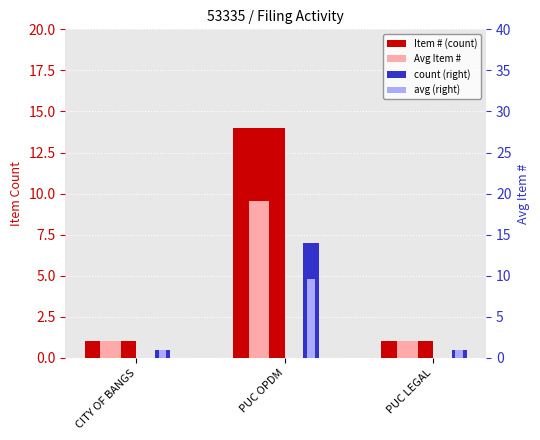

What is the difference between the maximum and second lowest values in the avg (right) series?

8.6